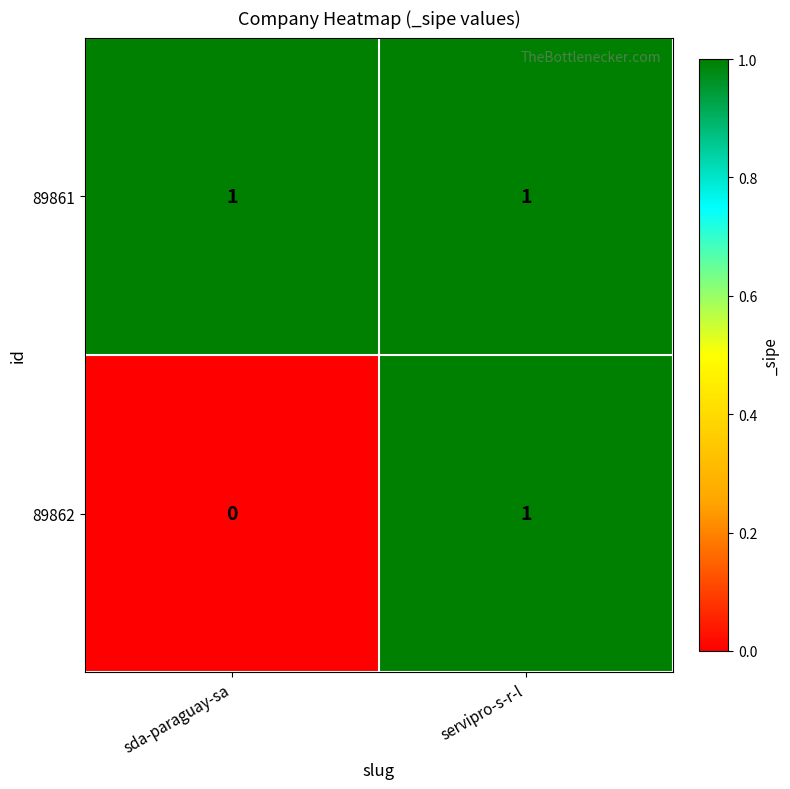

List the labels in order of 89862 value, largest first.

servipro-s-r-l, sda-paraguay-sa